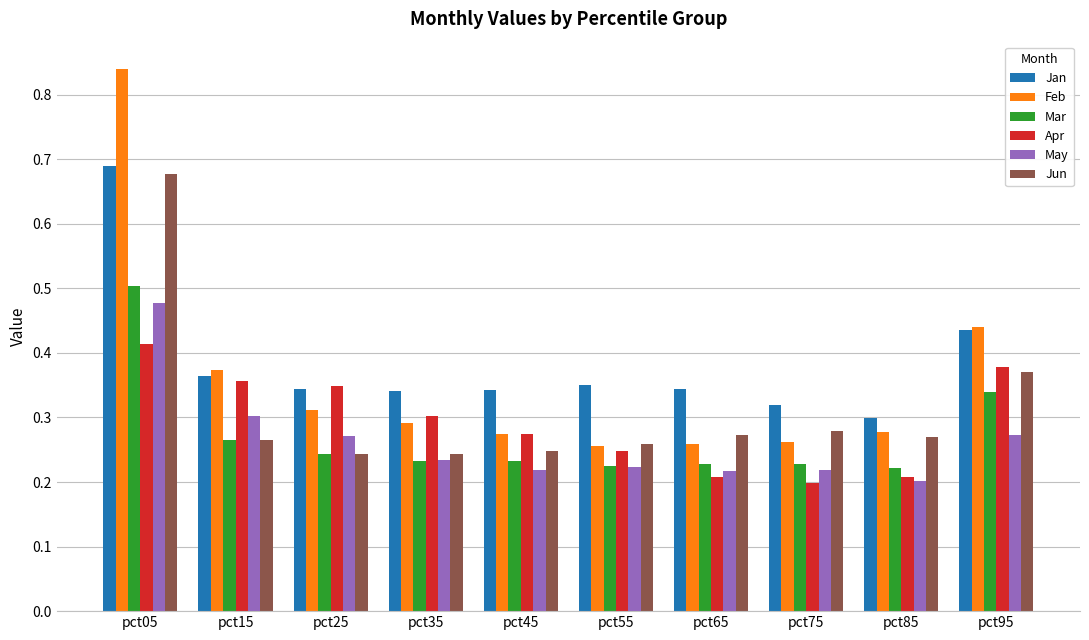

Which series has the widest spread of values?

Feb